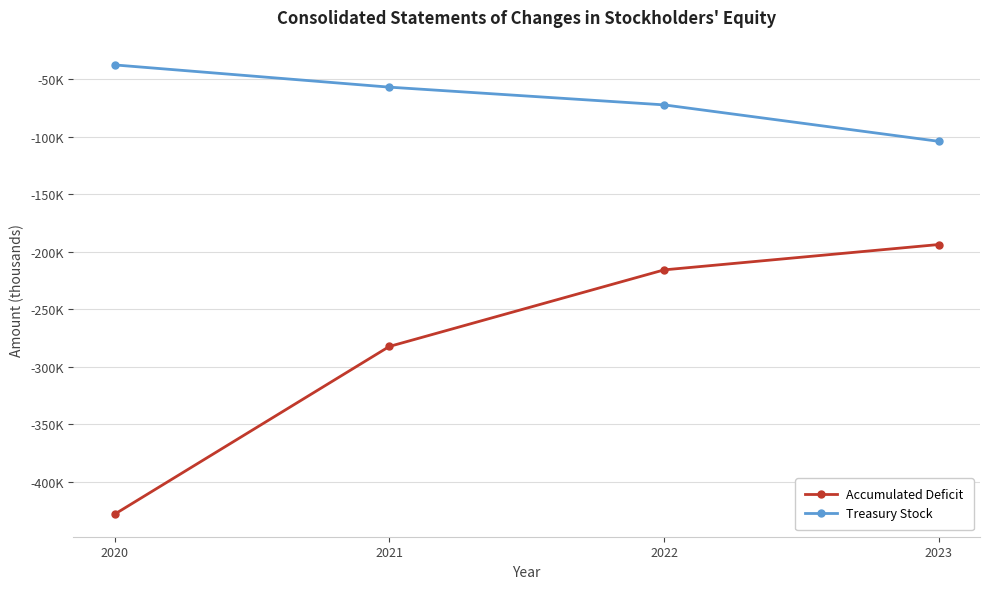

Between 2021 and 2022, which series saw the biggest shift?

Accumulated Deficit